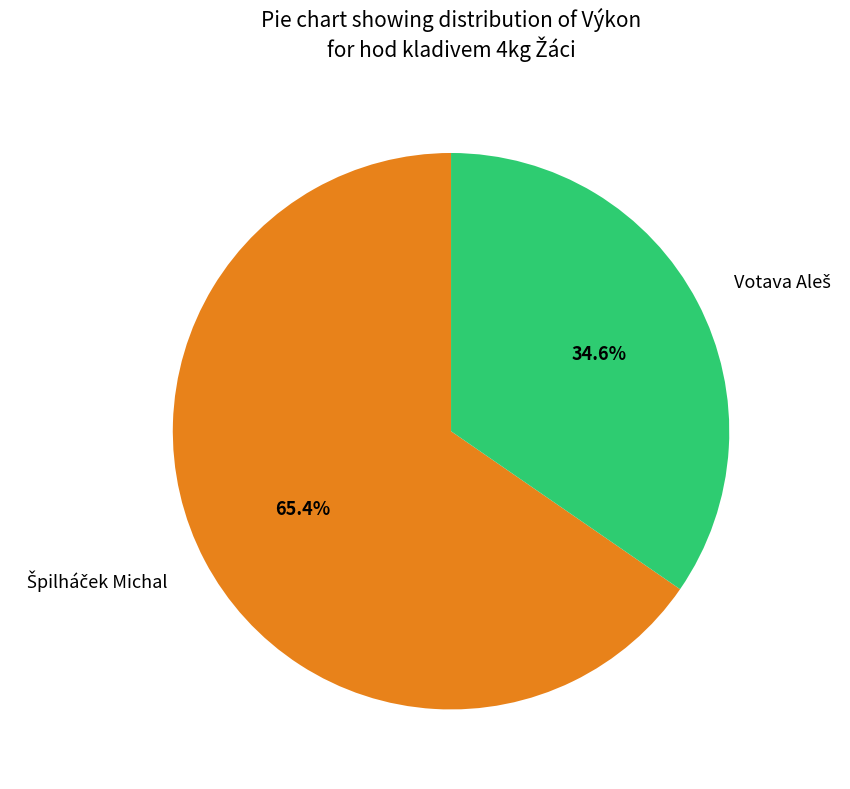

Does any single category account for the majority?

Yes